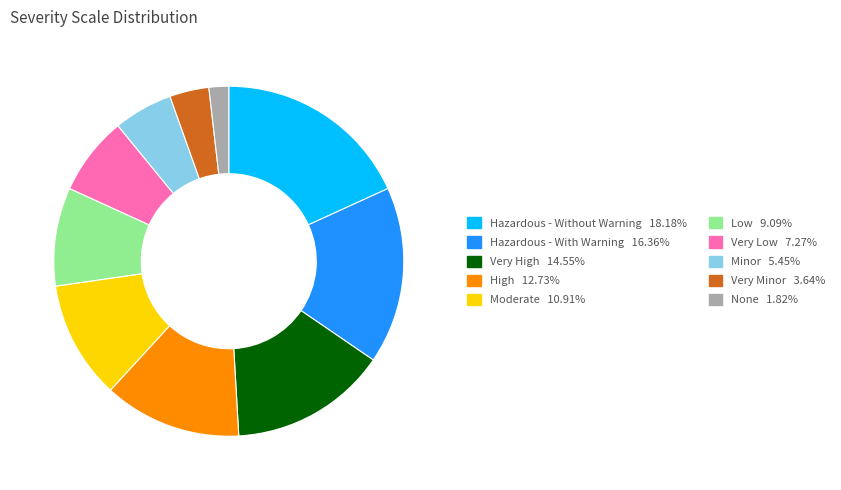

Which slice is the largest?

Hazardous - Without Warning